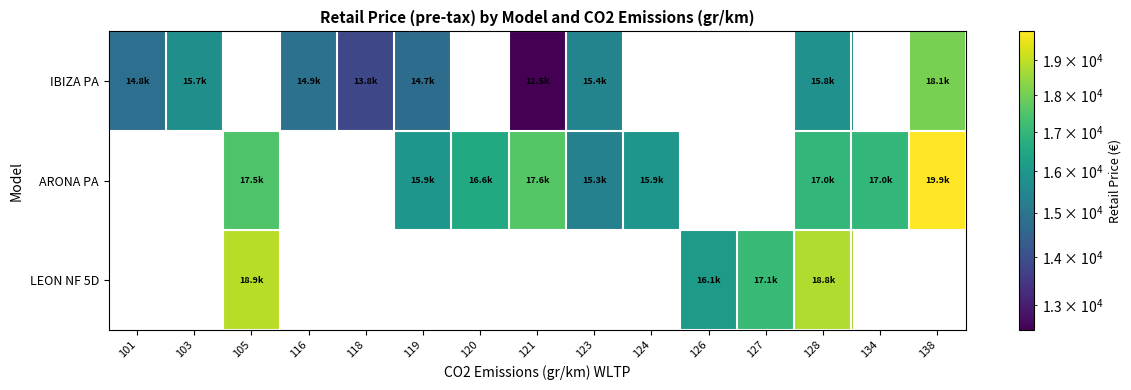

Which series changed the most between 118 and 119?

IBIZA PA